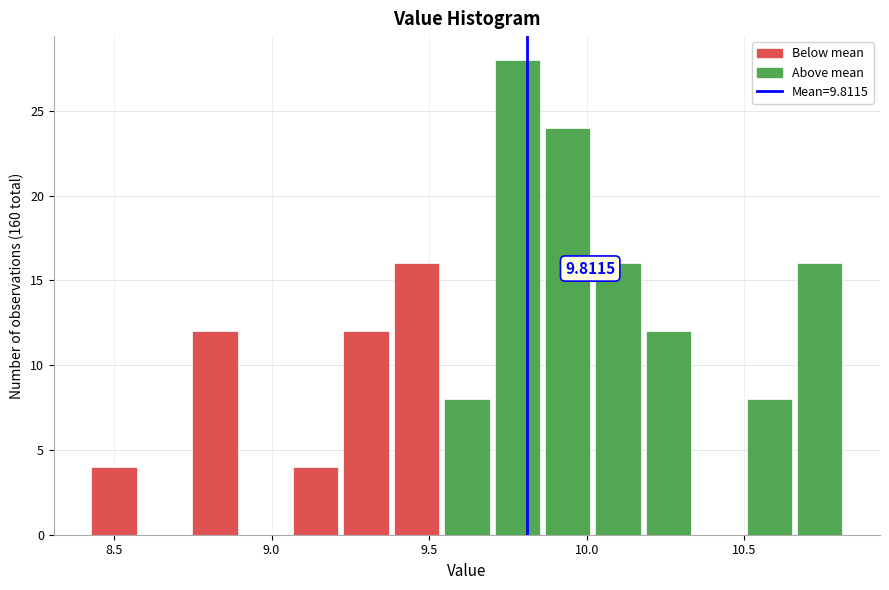

Read against the x-axis, roughly where is the centre of the tallest bar?

9.80